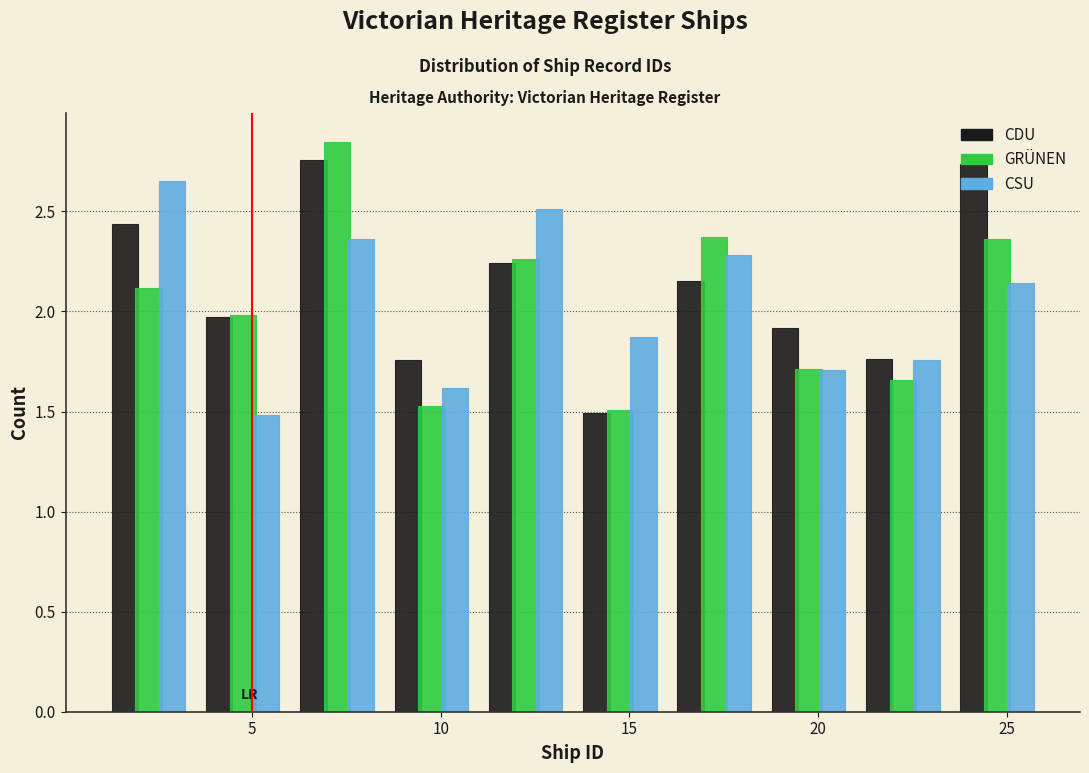

What is the height of the CSU bar covering 18.5 to 21.0 on the x-axis? The values are not printed on the chart, so give them approximately, as read against the axis.

1.70